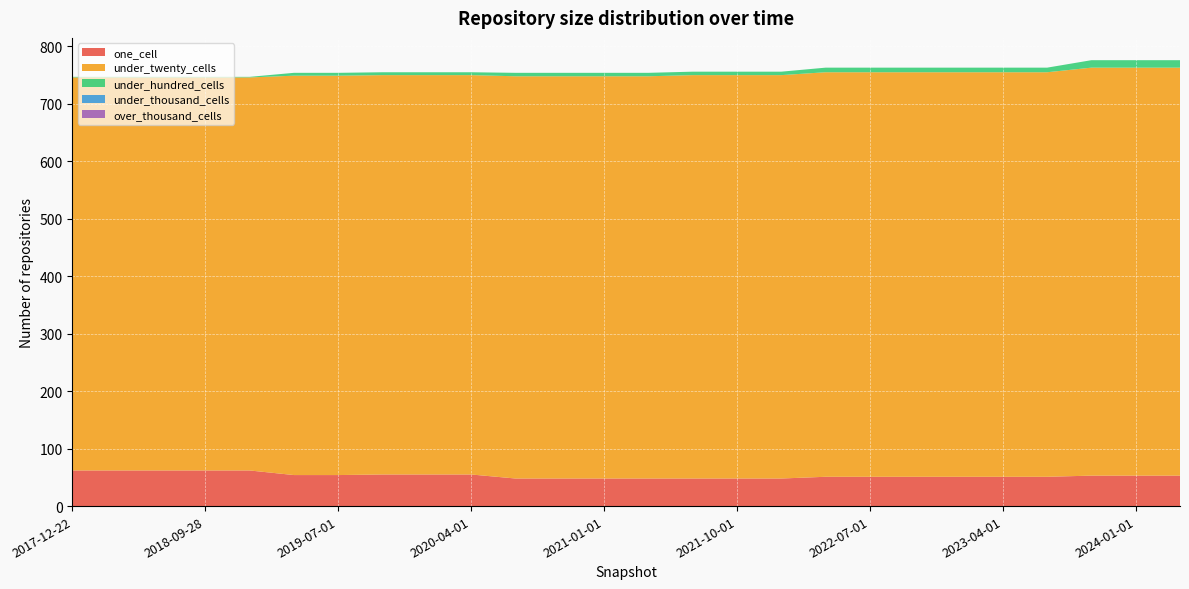

Reading left to right, list all the values displayed in this chart.

one_cell: 2017-12-22=62	2018-04-09=62	2018-07-11=62	2018-09-28=62	2019-01-01=62	2019-04-06=54	2019-07-01=54	2019-10-09=55	2020-01-01=55	2020-04-01=55	2020-07-01=48	2020-10-01=48	2021-01-01=48	2021-04-01=48	2021-07-01=48	2021-10-01=48	2022-01-01=48	2022-04-01=51	2022-07-01=51	2022-10-01=51	2023-01-01=51	2023-04-01=51	2023-07-01=51	2023-10-01=53	2024-01-01=53	2024-04-01=53
under_twenty_cells: 2017-12-22=684	2018-04-09=684	2018-07-11=684	2018-09-28=684	2019-01-01=684	2019-04-06=695	2019-07-01=695	2019-10-09=695	2020-01-01=695	2020-04-01=695	2020-07-01=700	2020-10-01=700	2021-01-01=700	2021-04-01=700	2021-07-01=702	2021-10-01=702	2022-01-01=702	2022-04-01=704	2022-07-01=704	2022-10-01=704	2023-01-01=704	2023-04-01=704	2023-07-01=704	2023-10-01=710	2024-01-01=710	2024-04-01=710
under_hundred_cells: 2017-12-22=1	2018-04-09=1	2018-07-11=1	2018-09-28=1	2019-01-01=1	2019-04-06=5	2019-07-01=5	2019-10-09=5	2020-01-01=5	2020-04-01=5	2020-07-01=6	2020-10-01=6	2021-01-01=6	2021-04-01=6	2021-07-01=6	2021-10-01=6	2022-01-01=6	2022-04-01=8	2022-07-01=8	2022-10-01=8	2023-01-01=8	2023-04-01=8	2023-07-01=8	2023-10-01=13	2024-01-01=13	2024-04-01=13
under_thousand_cells: 2017-12-22=0	2018-04-09=0	2018-07-11=0	2018-09-28=0	2019-01-01=0	2019-04-06=0	2019-07-01=0	2019-10-09=0	2020-01-01=0	2020-04-01=0	2020-07-01=0	2020-10-01=0	2021-01-01=0	2021-04-01=0	2021-07-01=0	2021-10-01=0	2022-01-01=0	2022-04-01=0	2022-07-01=0	2022-10-01=0	2023-01-01=0	2023-04-01=0	2023-07-01=0	2023-10-01=0	2024-01-01=0	2024-04-01=0
over_thousand_cells: 2017-12-22=0	2018-04-09=0	2018-07-11=0	2018-09-28=0	2019-01-01=0	2019-04-06=0	2019-07-01=0	2019-10-09=0	2020-01-01=0	2020-04-01=0	2020-07-01=0	2020-10-01=0	2021-01-01=0	2021-04-01=0	2021-07-01=0	2021-10-01=0	2022-01-01=0	2022-04-01=0	2022-07-01=0	2022-10-01=0	2023-01-01=0	2023-04-01=0	2023-07-01=0	2023-10-01=0	2024-01-01=0	2024-04-01=0